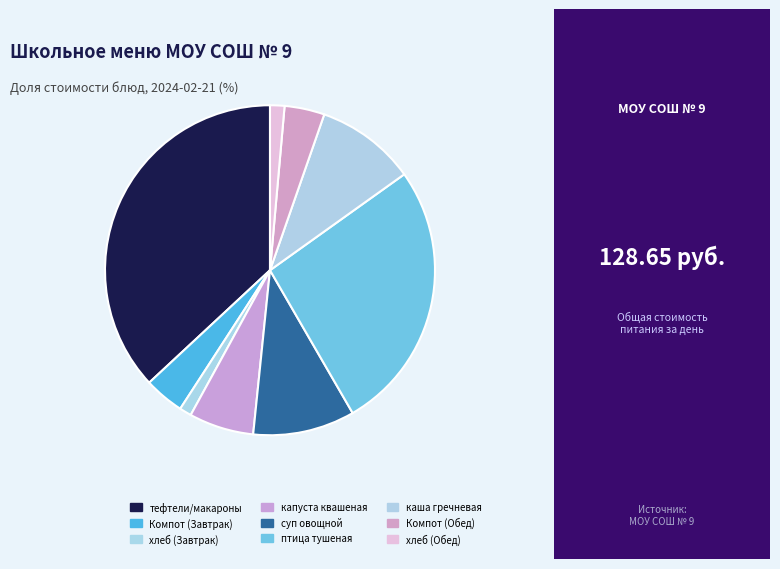

Is there any slice that represents more than half of the pie?

No